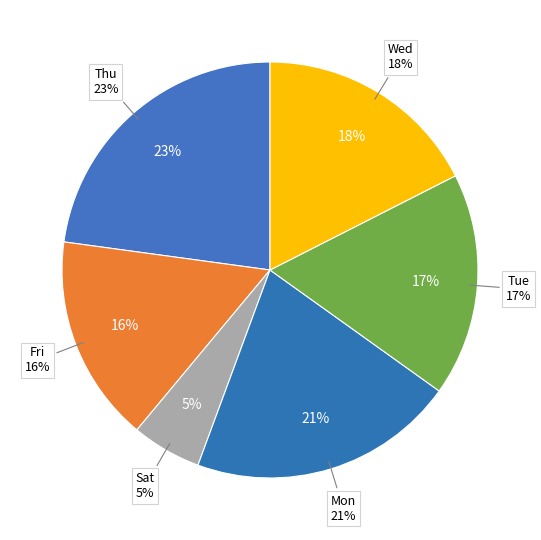

True or false: 1-Wed accounts for 12% of the total.

False